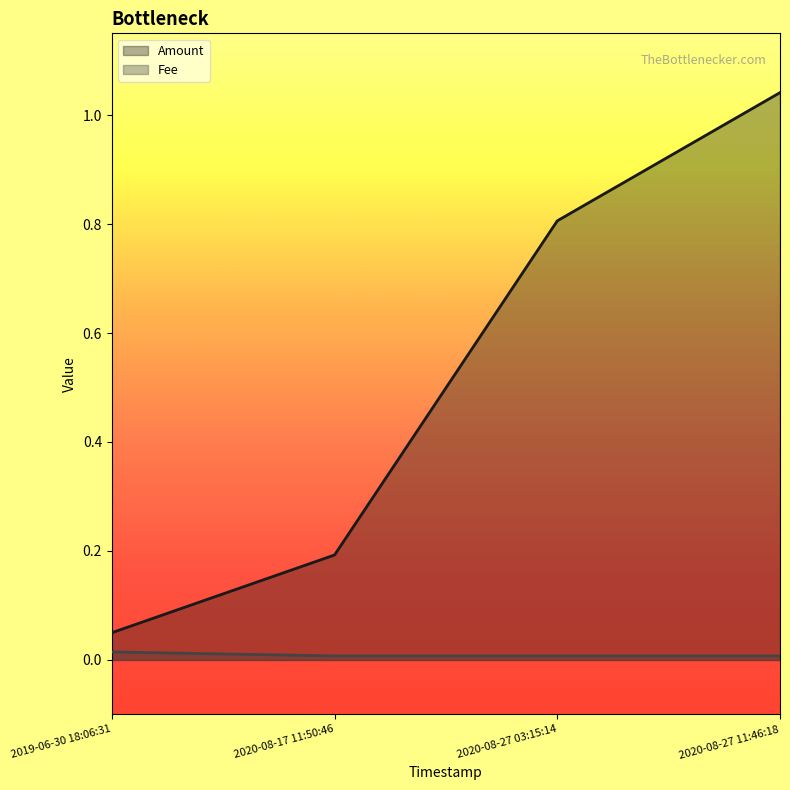

What is the sum of all Amount values?

2.1